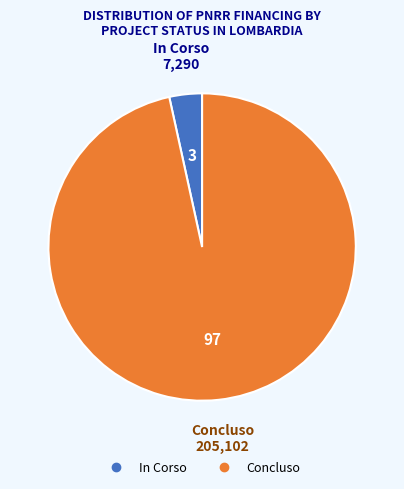

Does Concluso represent more than half of the total?

Yes